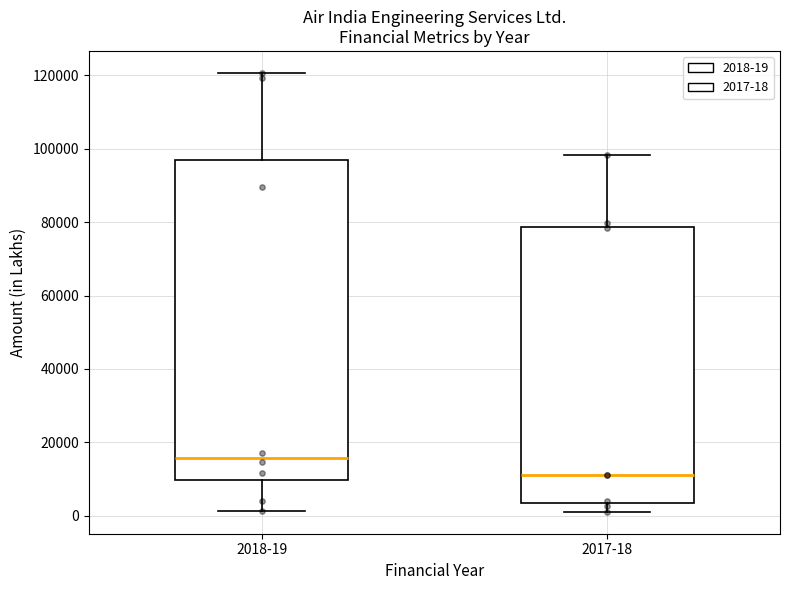

Reading left to right, read every box against the y-axis: the position of its median line, the range the box covers, and the ends of its whiskers. The values are not printed on the chart, so give them approximately, as read against the axis.

2018-19: median 16000, box 10000 to 98000, whiskers 2000 to 120000
2017-18: median 12000, box 4000 to 78000, whiskers 2000 to 98000